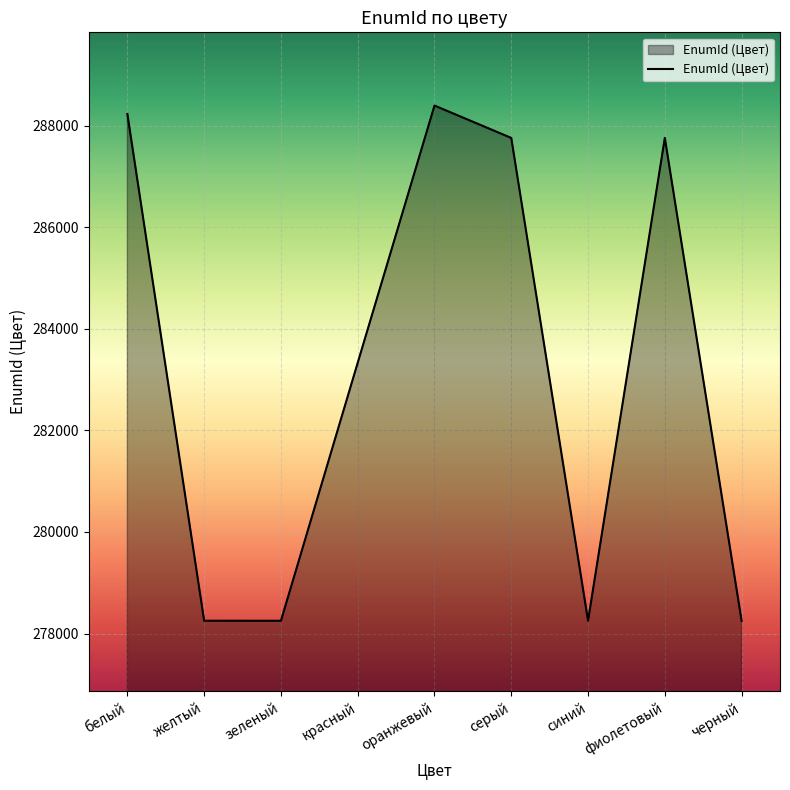

What is the greatest value displayed?

288394